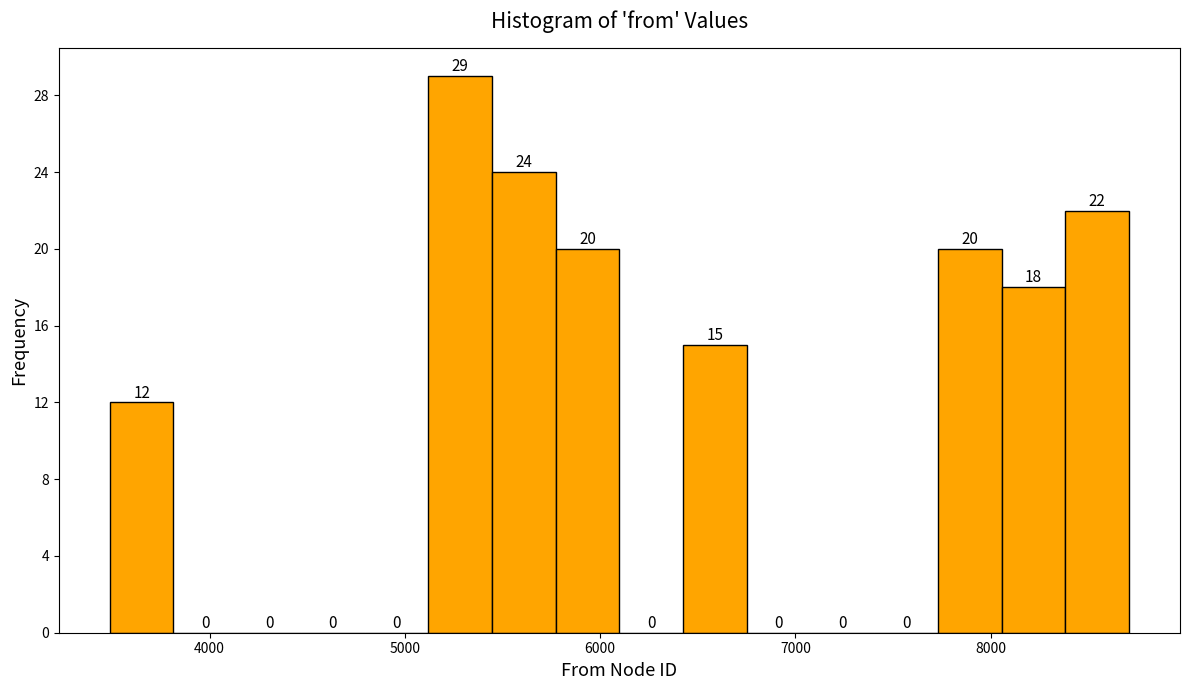

Read against the x-axis, roughly where is the centre of the tallest bar?

5300